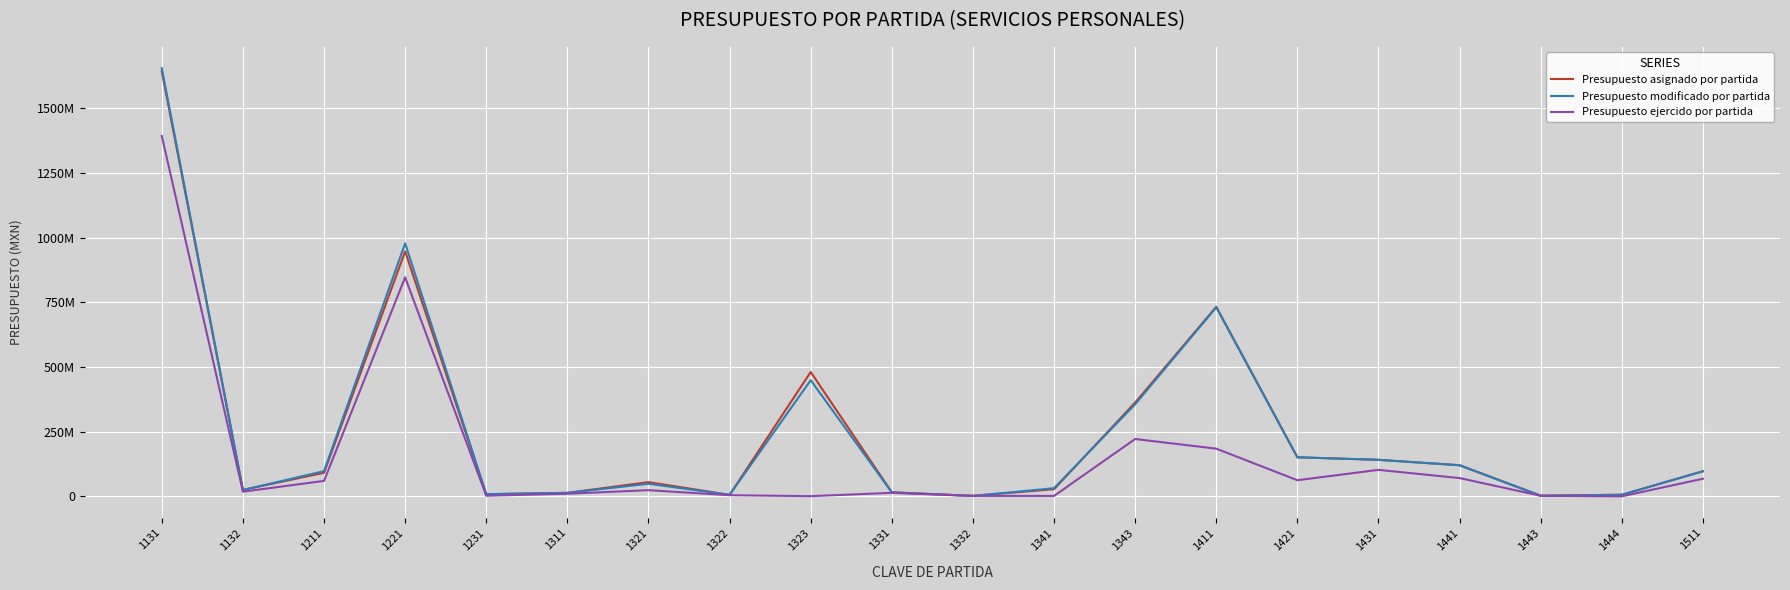

Between 1431 and 1321, which is larger?

1431